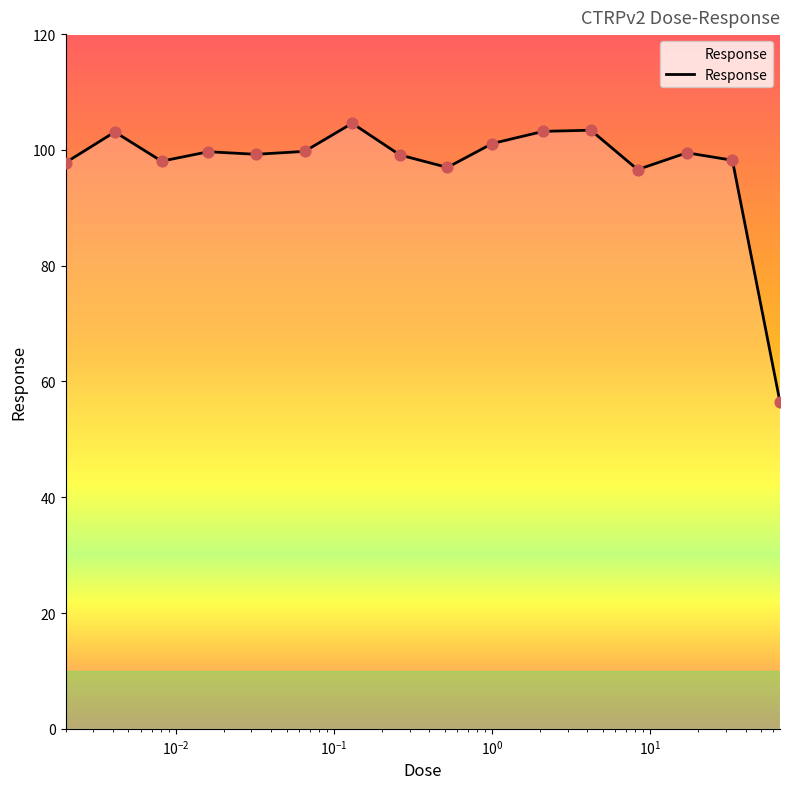

What is the difference between the maximum and minimum values?

48.2